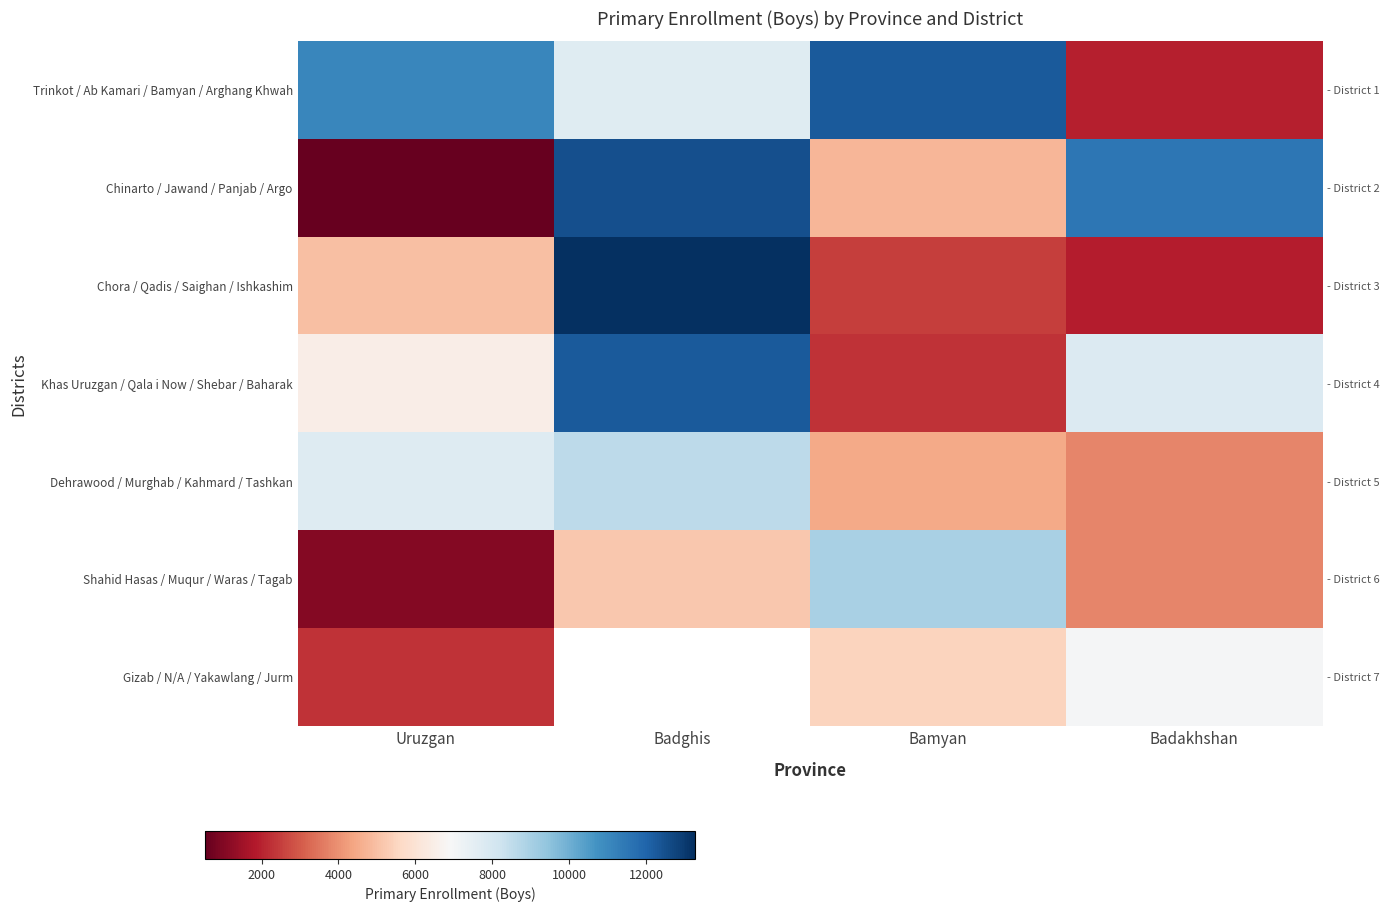

Is the value of Shahid Hasas / Muqur / Waras / Tagab at Uruzgan greater than the value of Trinkot / Ab Kamari / Bamyan / Arghang Khwah at Badakhshan?

No